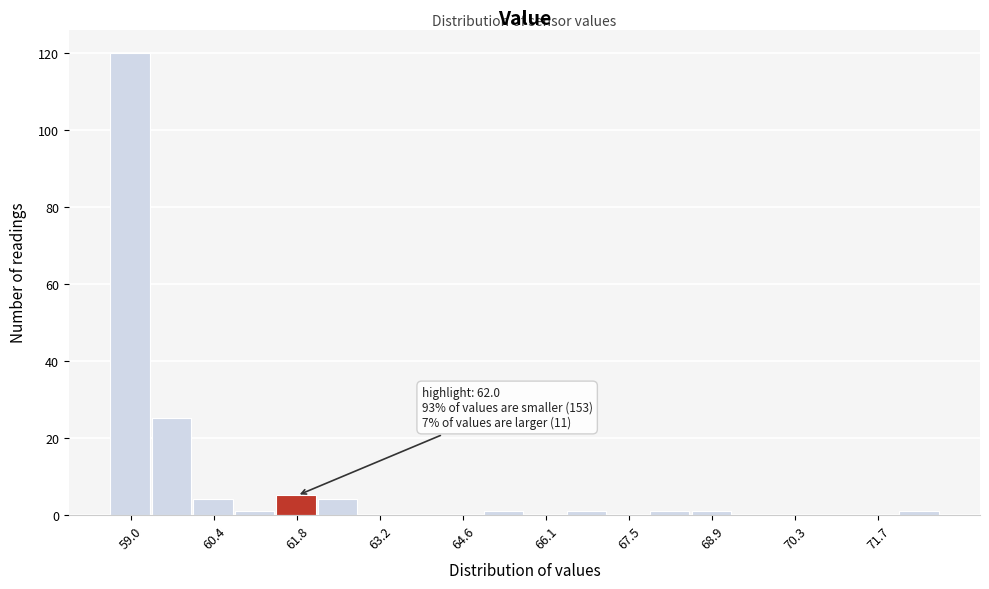

Read against the x-axis, roughly where is the centre of the tallest bar?

59.0